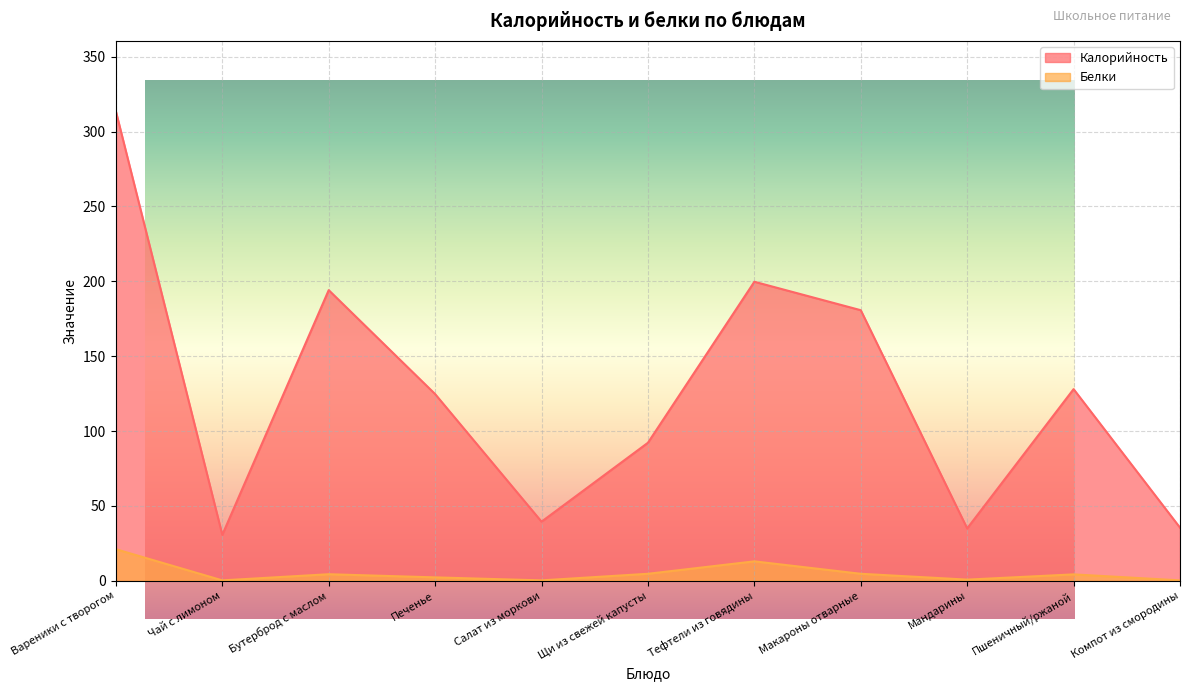

At Чай с лимоном, list the series in order from smallest to largest.

Белки, Калорийность